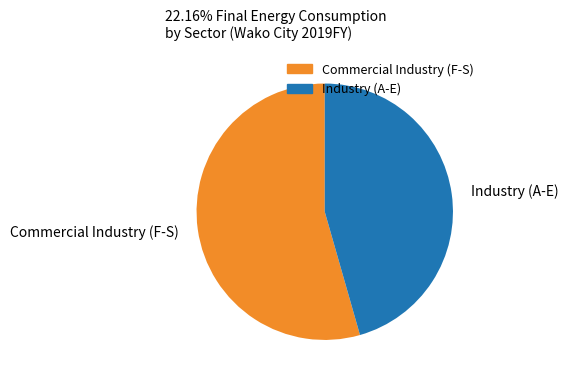

Is it true that Industry (A-E) is 46% of the pie?

True